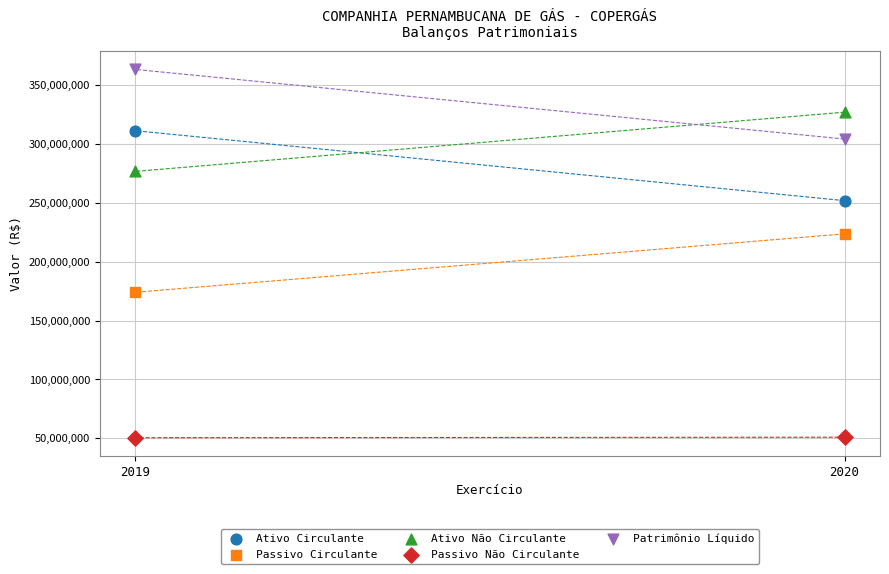

Which series reaches the maximum Y coordinate?

Patrimônio Líquido